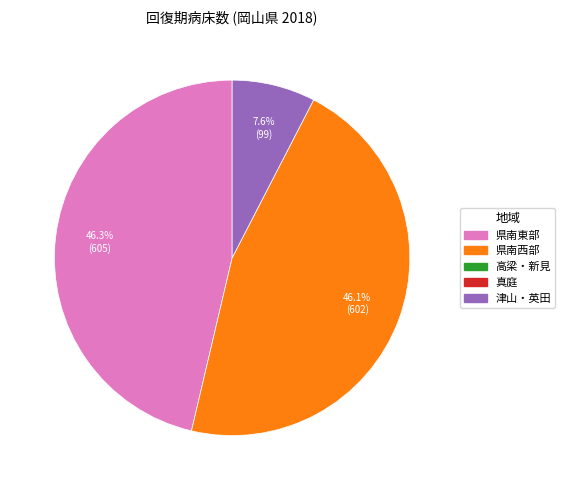

Does any single category account for the majority?

No